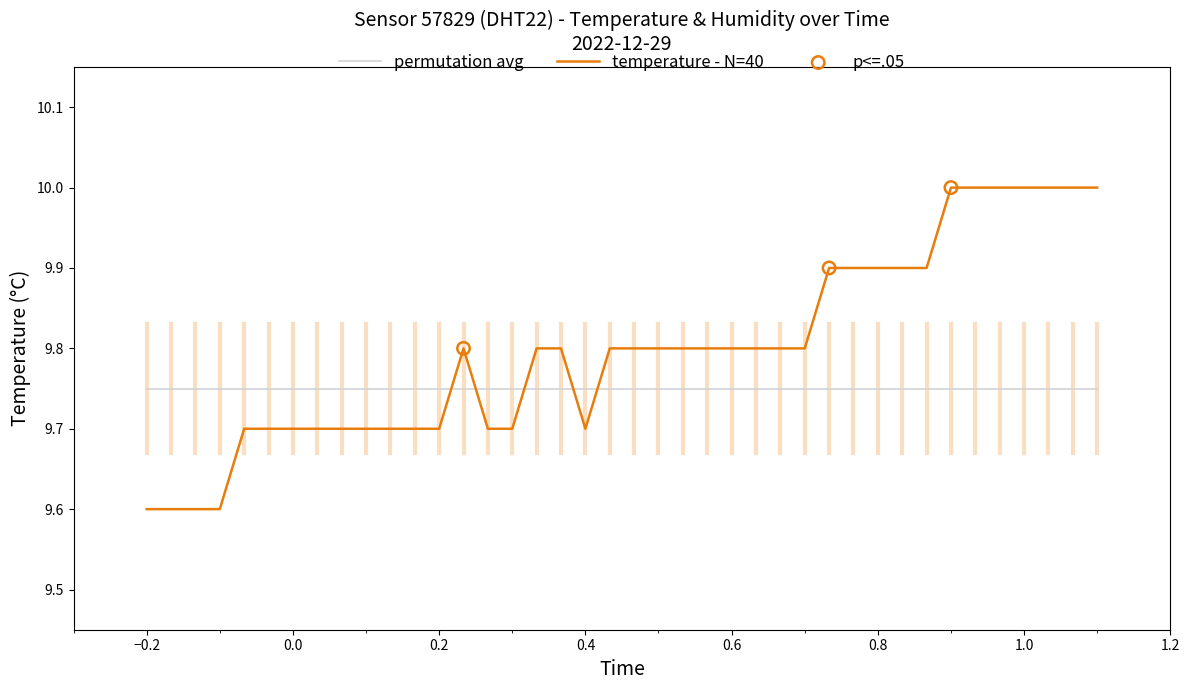

Which series has the widest spread of values?

temperature - N=40